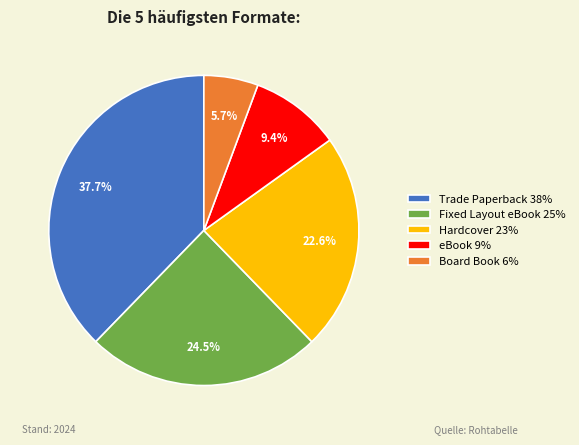

What is the ratio of the value at Trade Paperback 38% to the value at Fixed Layout eBook 25%?

1.5